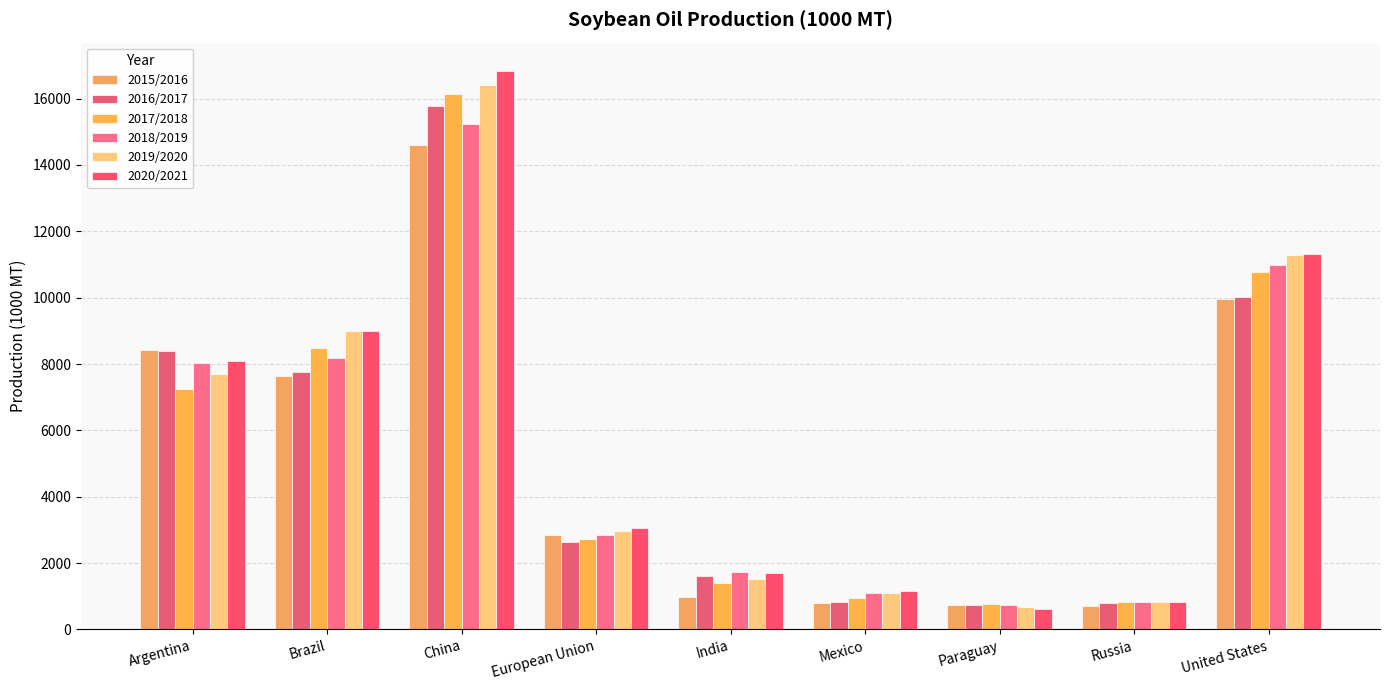

The value of 2015/2016 at China is 3404. True or false?

False